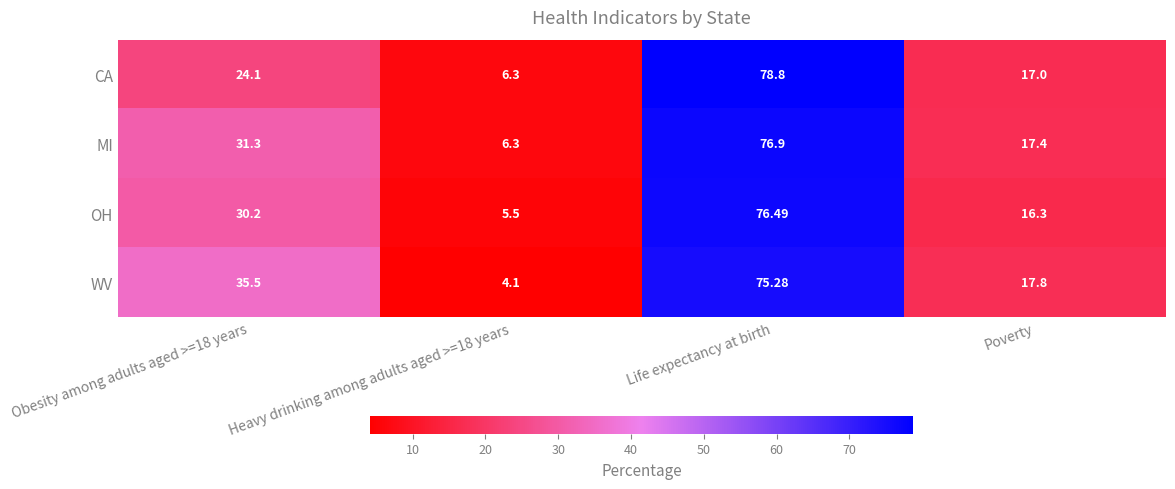

What is the total value across all series at Life expectancy at birth?

307.5